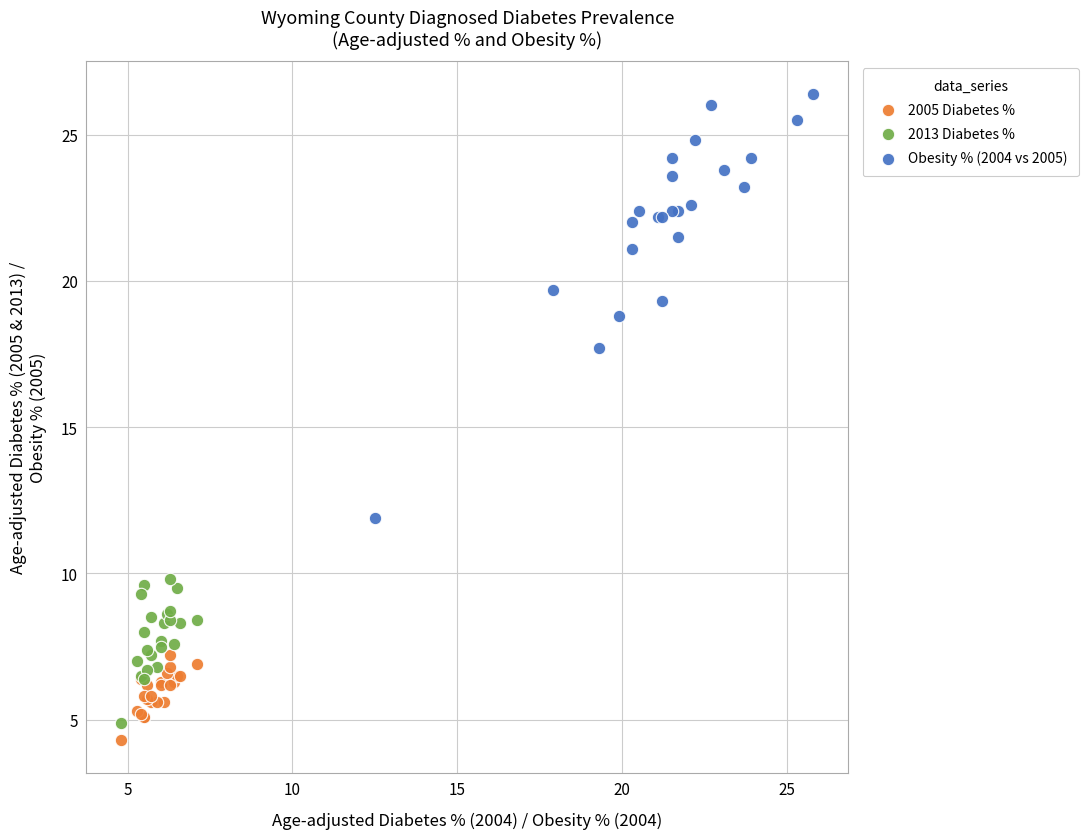

Which series reaches the maximum Y coordinate?

Obesity % (2004 vs 2005)